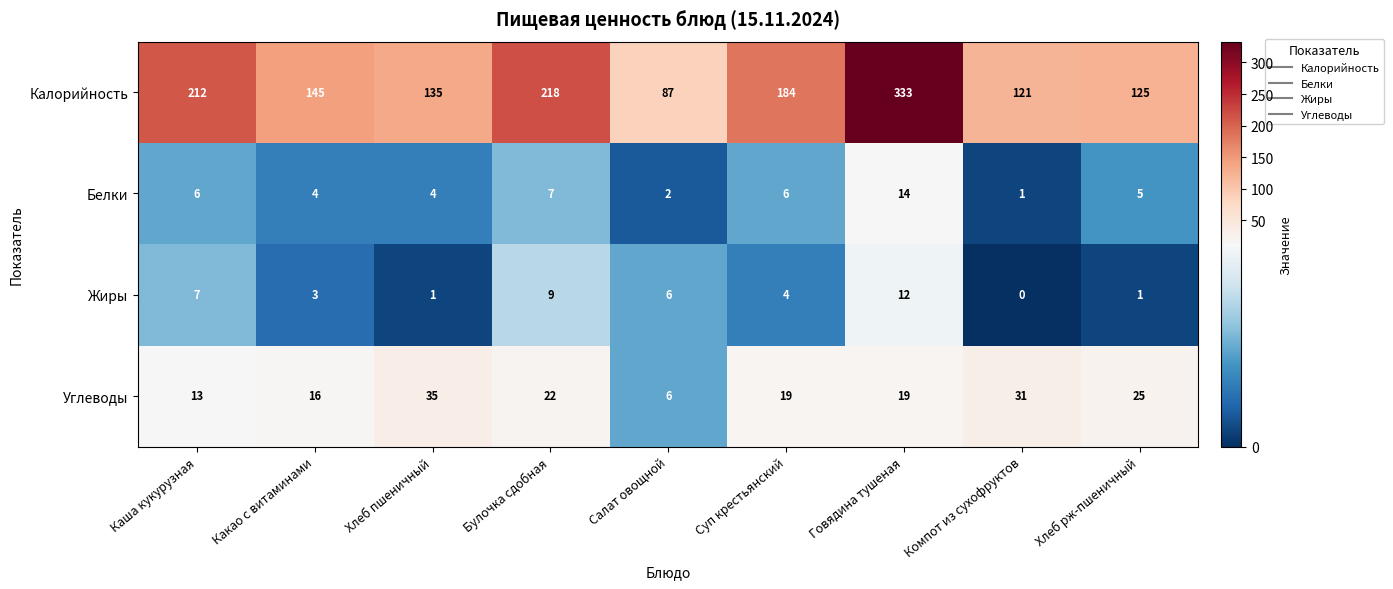

Between Салат овощной and Суп крестьянский, which series saw the biggest shift?

Калорийность